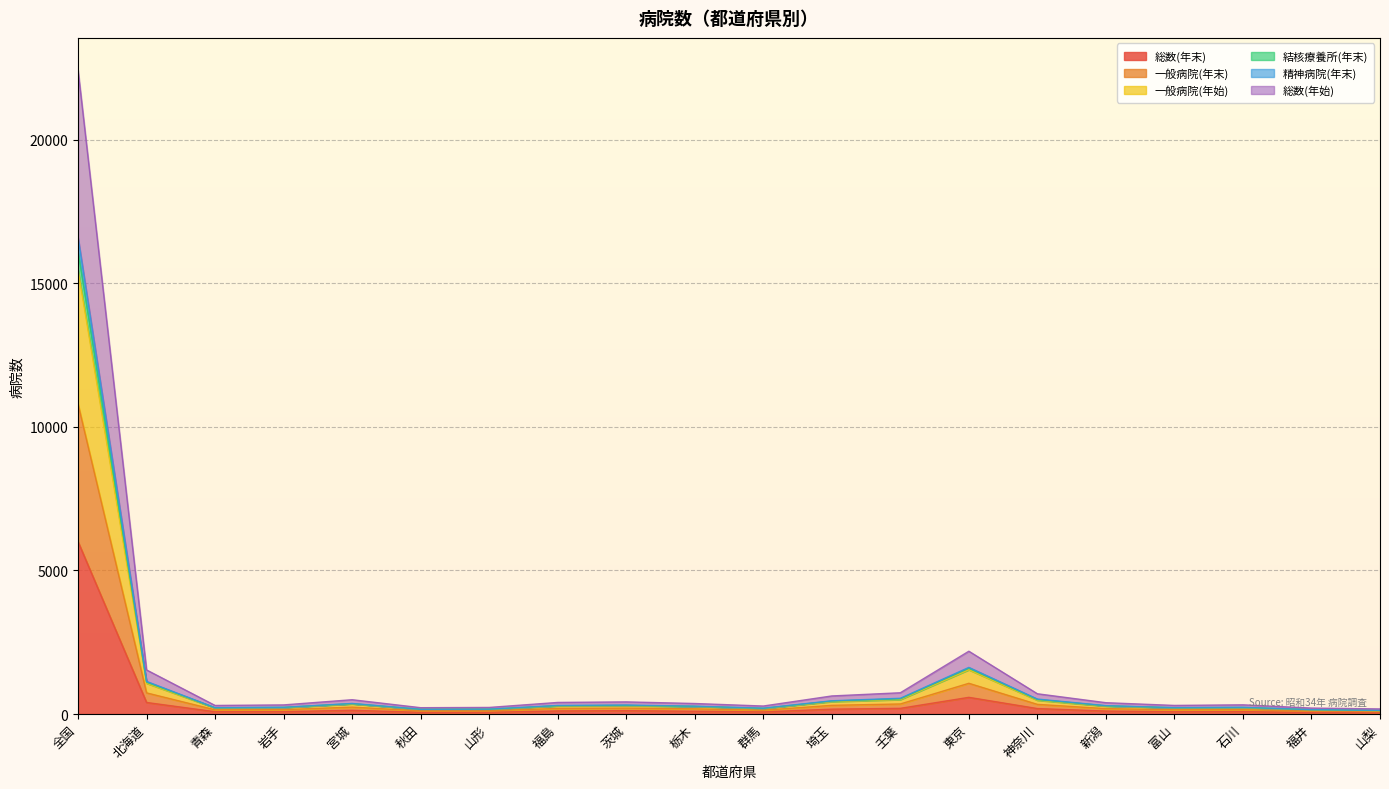

At which category is the sum across all series the highest?

全国